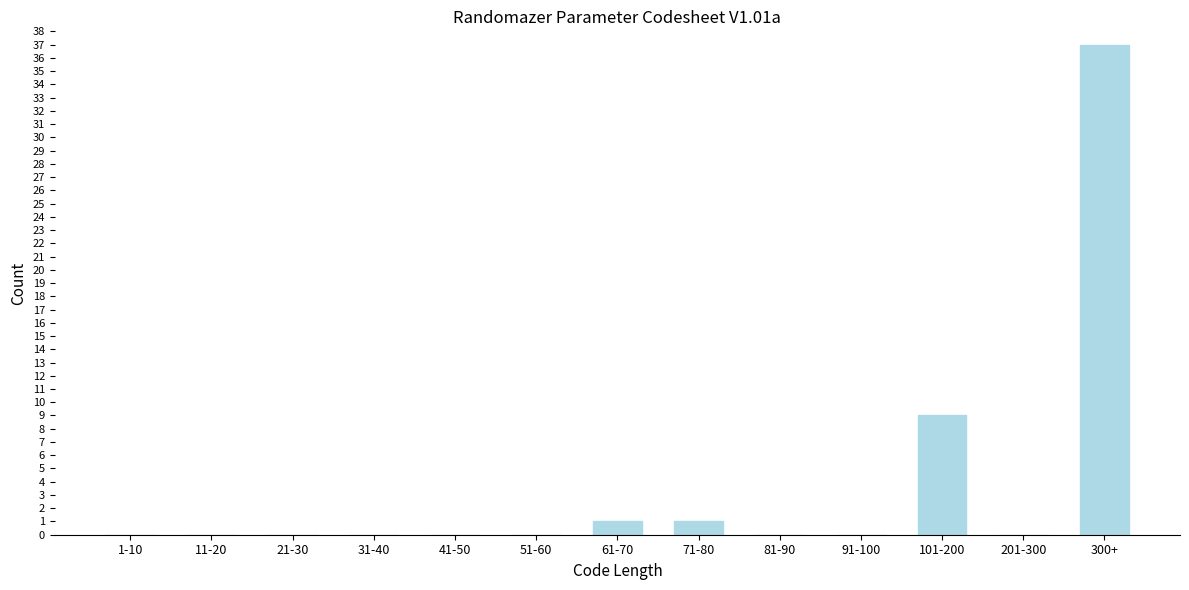

Reading left to right, extract all data points from this chart.

1-10=0	11-20=0	21-30=0	31-40=0	41-50=0	51-60=0	61-70=1	71-80=1	81-90=0	91-100=0	101-200=9	201-300=0	300+=37